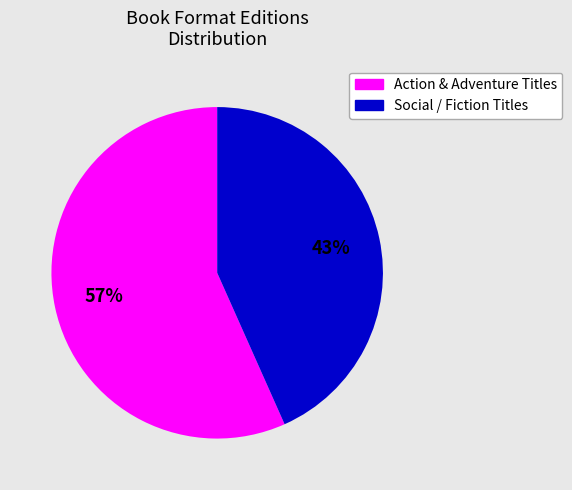

Is there a majority slice in this chart?

Yes